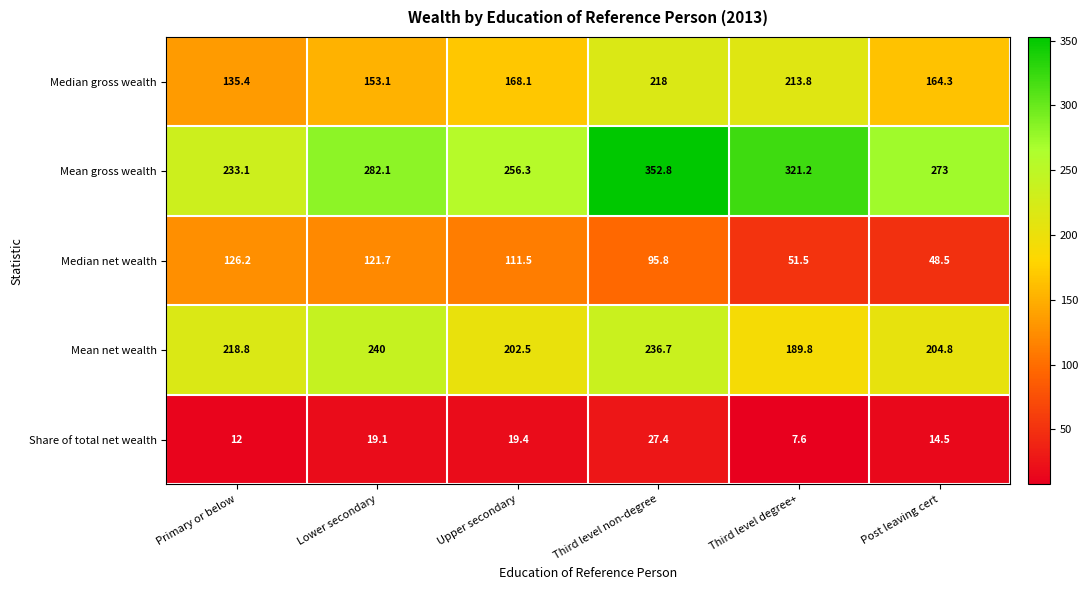

The value of Mean gross wealth at Upper secondary is 158.6. True or false?

False